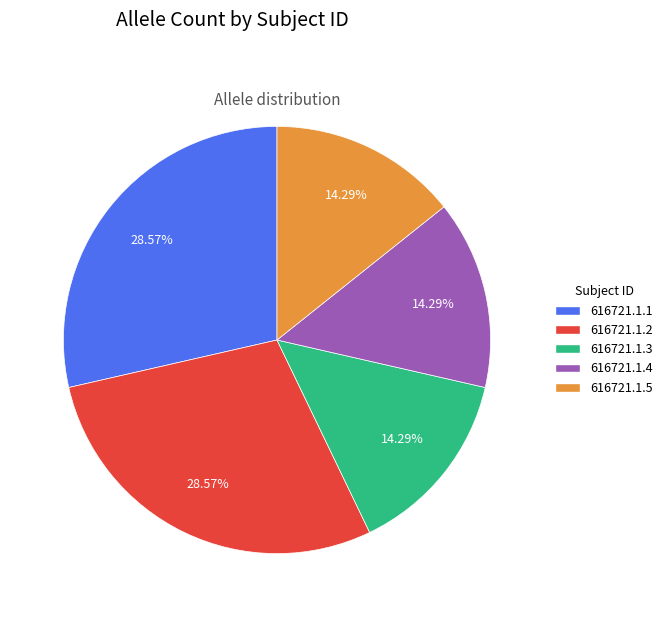

To the nearest percent, what percentage of the pie is 616721.1.4?

14%